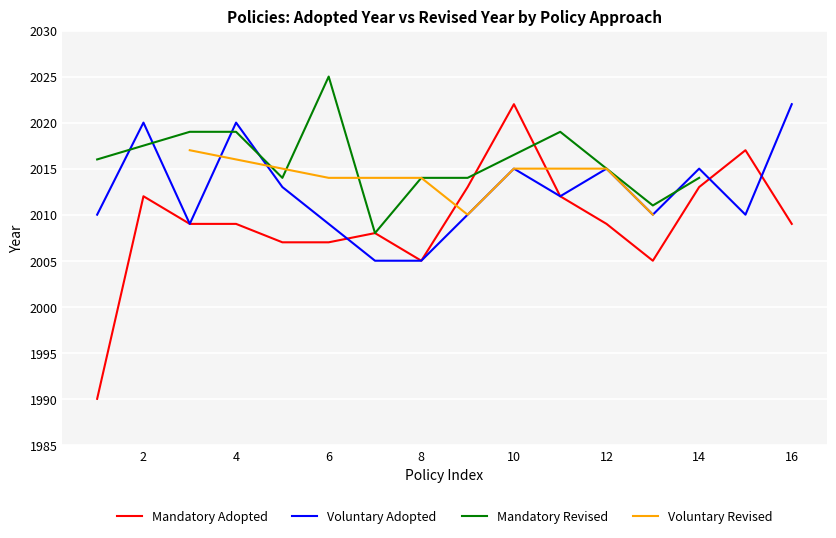

True or false: Mandatory Adopted has a value of 2009 at 12.

True